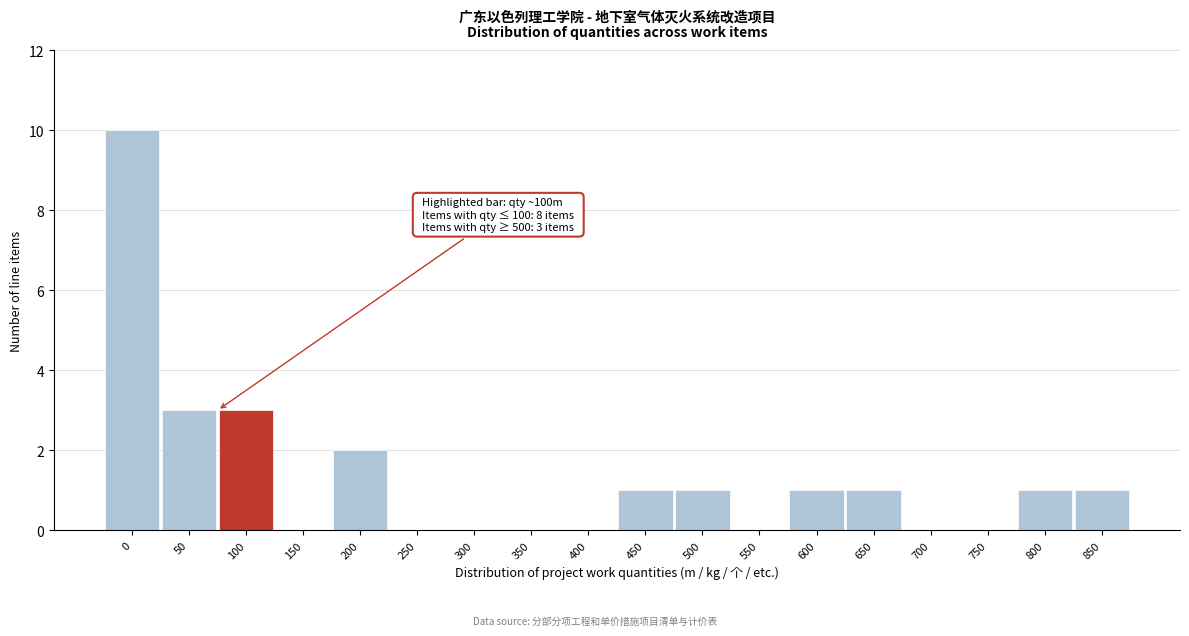

Reading left to right, what are all the values shown in this chart?

0=10	50=3	100=3	150=0	200=2	250=0	300=0	350=0	400=0	450=1	500=1	550=0	600=1	650=1	700=0	750=0	800=1	850=1